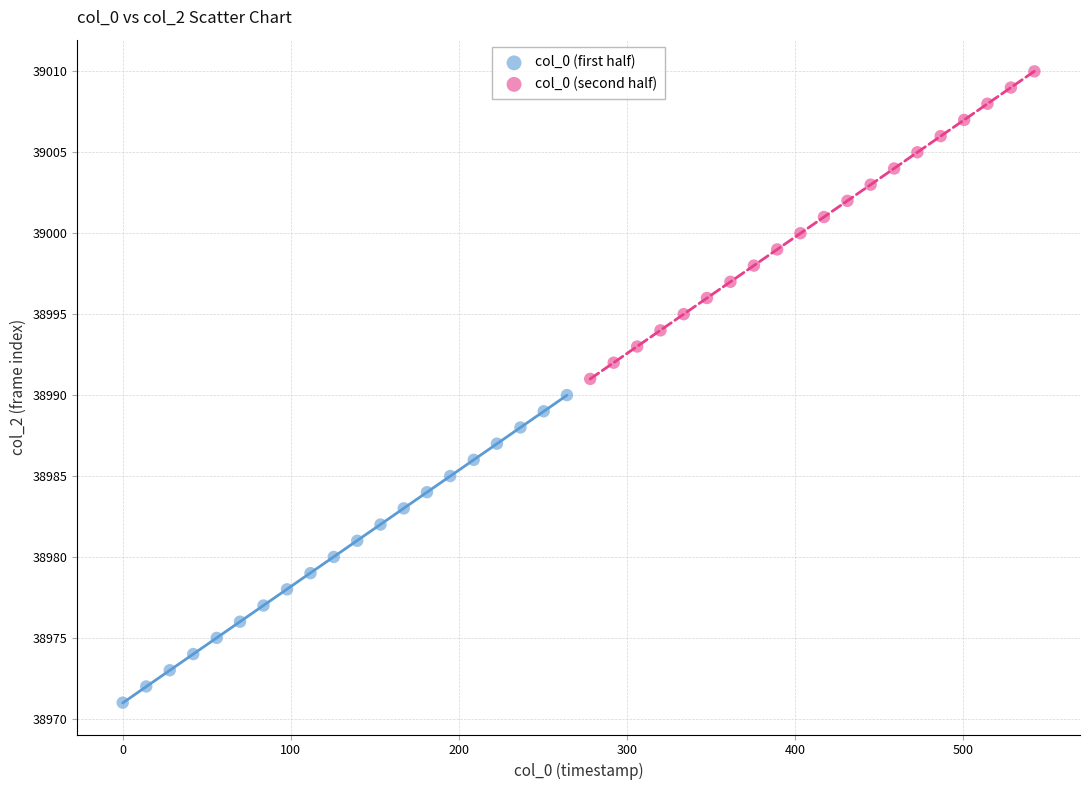

Which series contains the lowest Y value?

col_0 (first half)